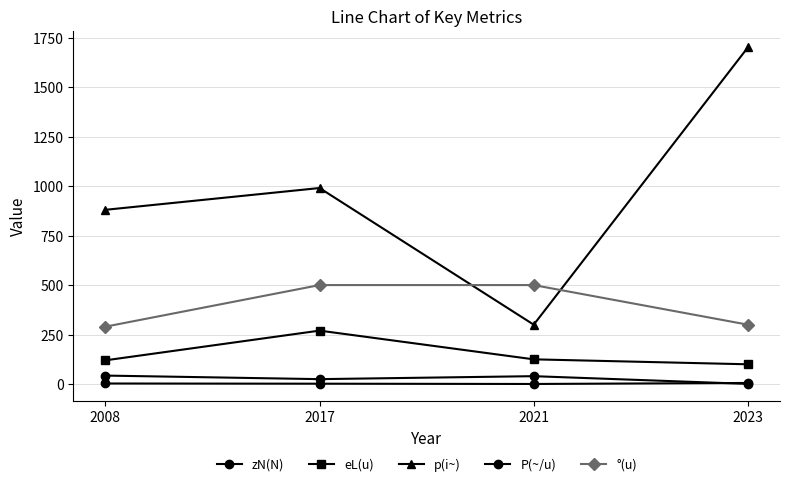

What is the spread (max minus min) of values at 2017?

988.0